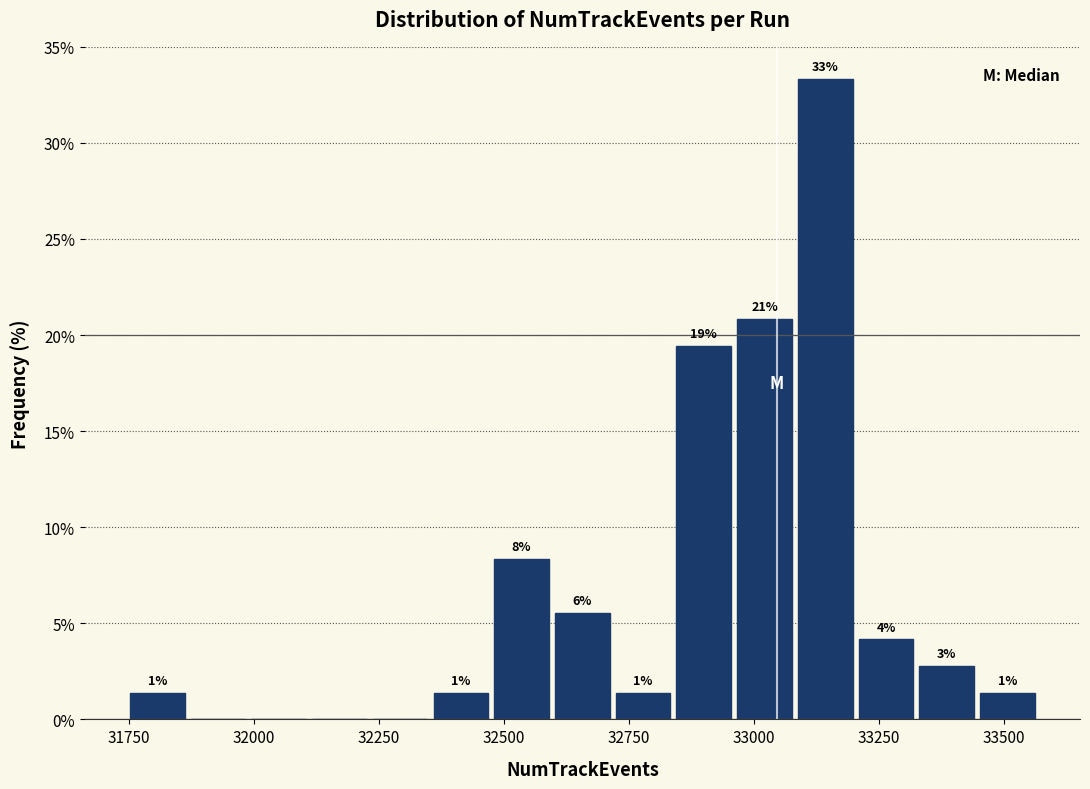

Read against the x-axis, roughly where is the centre of the tallest bar?

33150